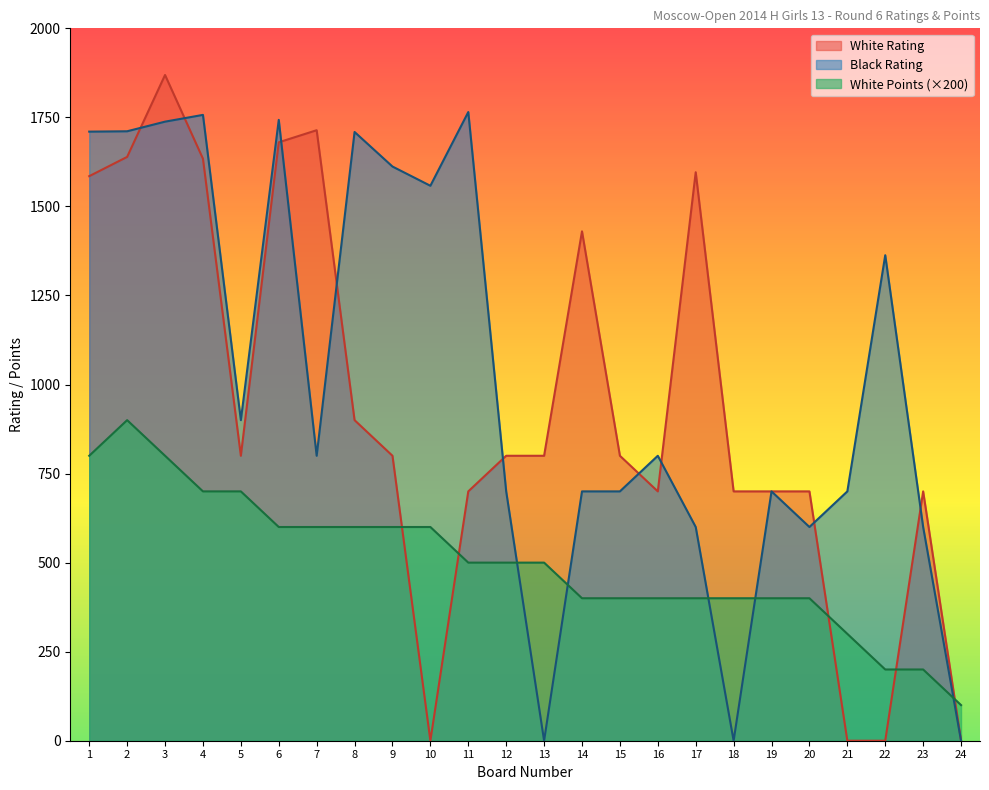

The value of White Rating at 4 is 1045. True or false?

False